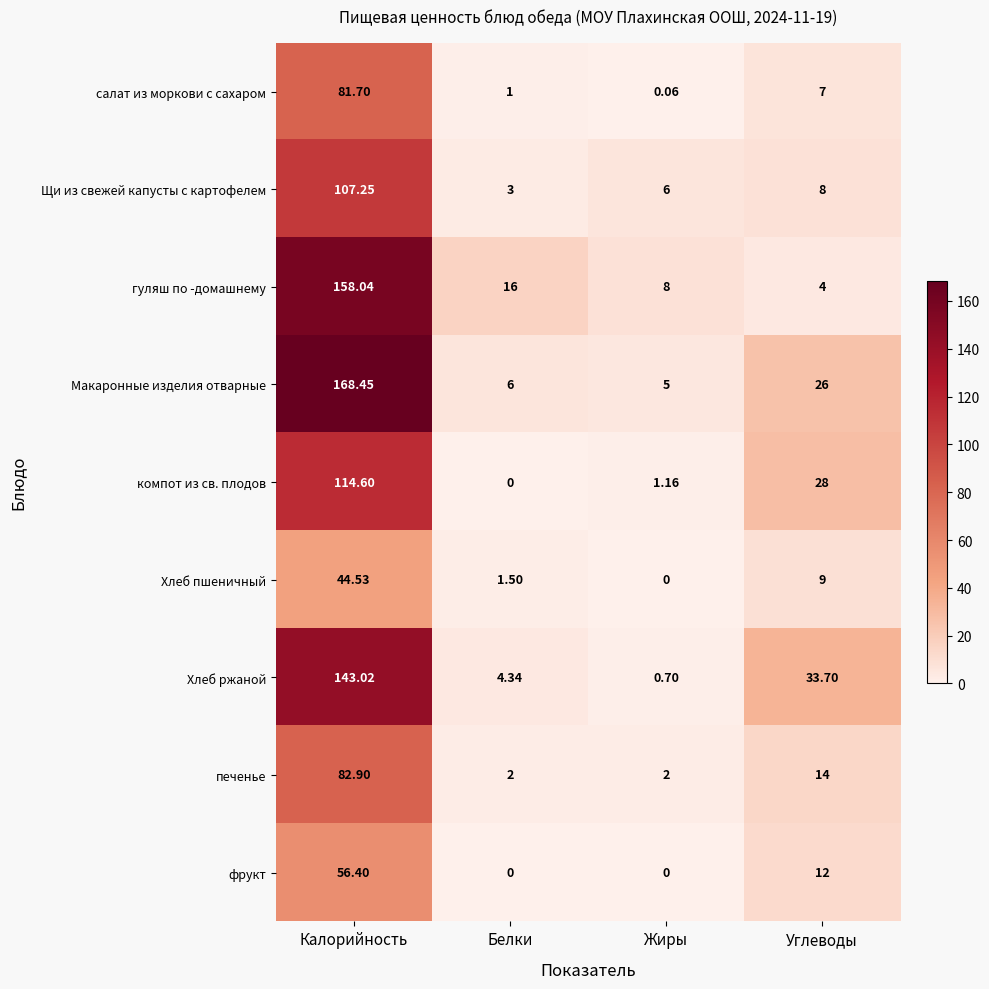

Where does the Хлеб пшеничный series first go above 9?

Калорийность